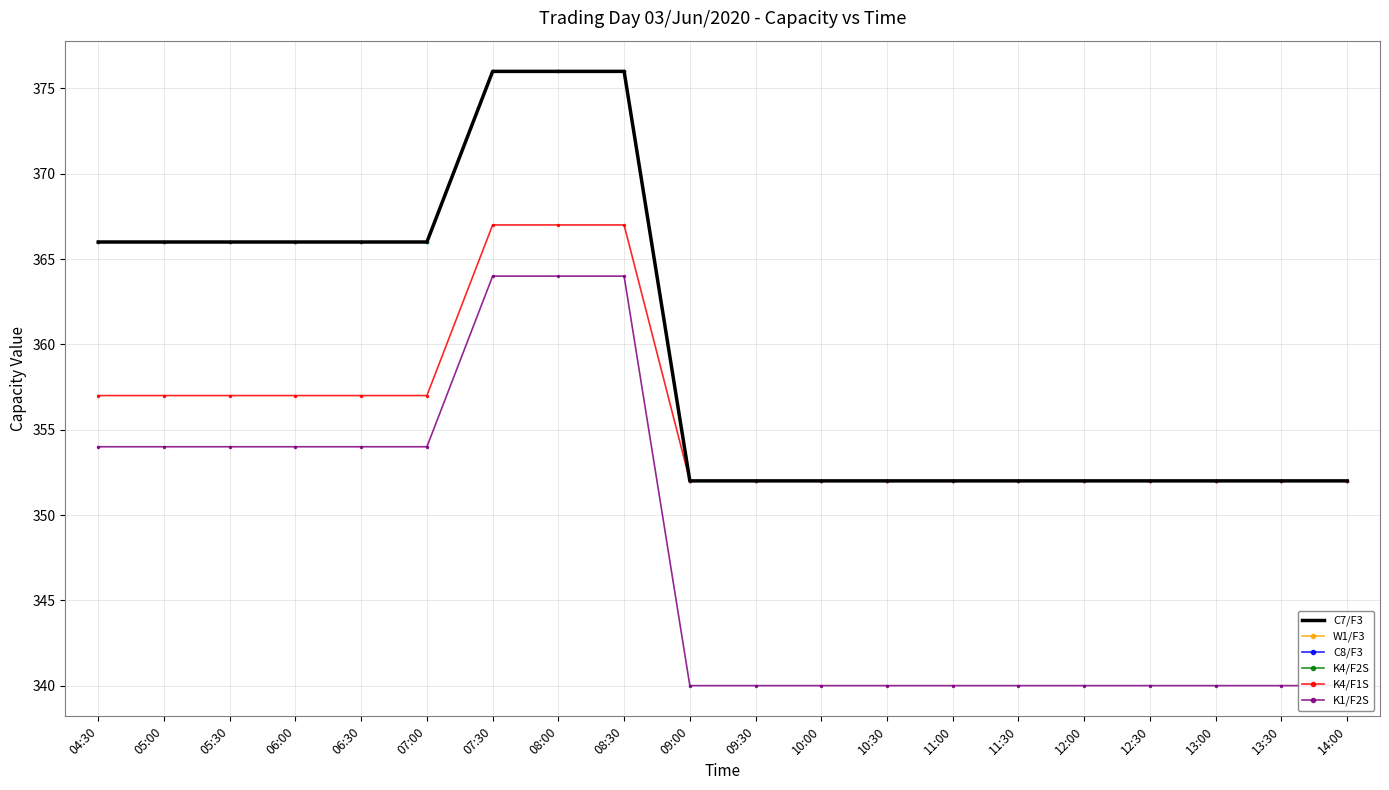

What position from the left is 09:00?

10